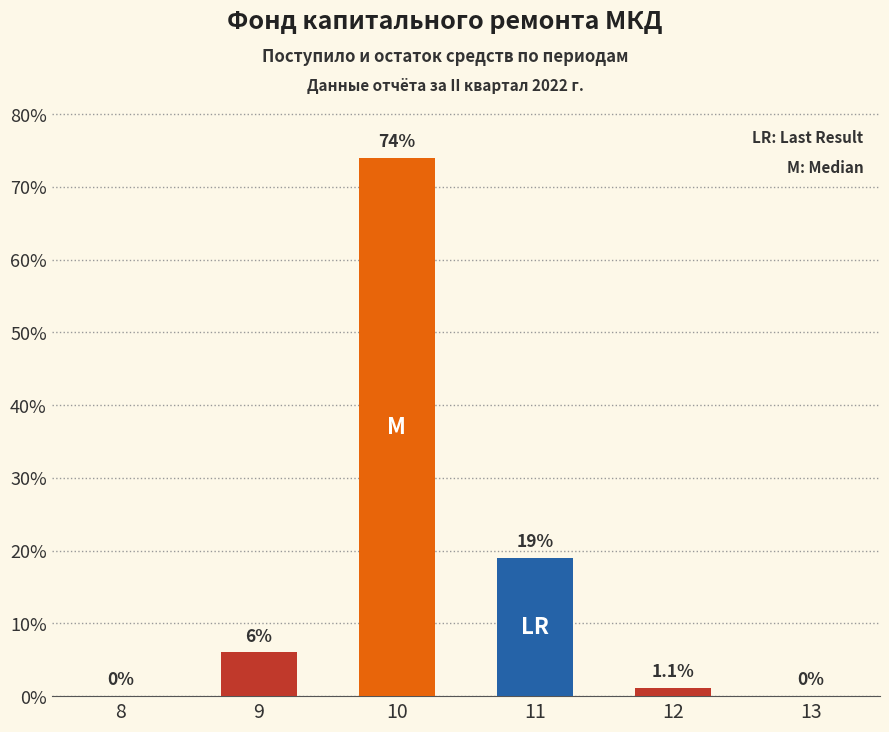

Where is the data nearest to the value 37?

11